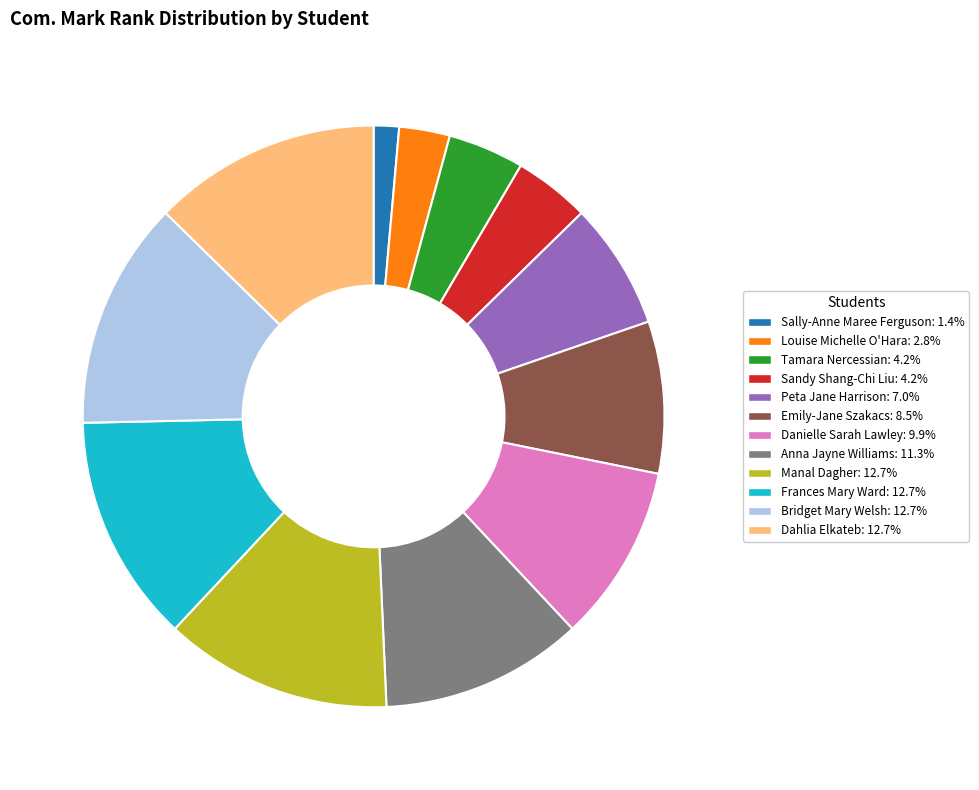

Approximately how many times larger is the value at Frances Mary Ward compared to Bridget Mary Welsh?

1.0